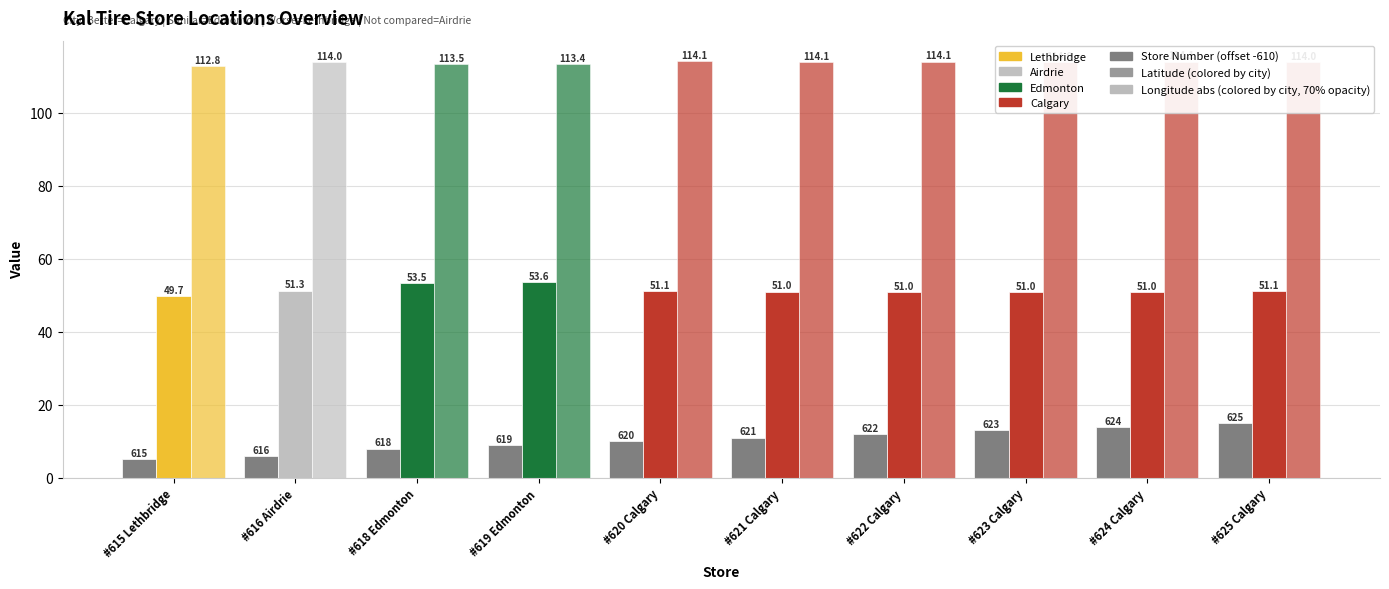

What is the label of the 6th bar from the left?

#621 Calgary